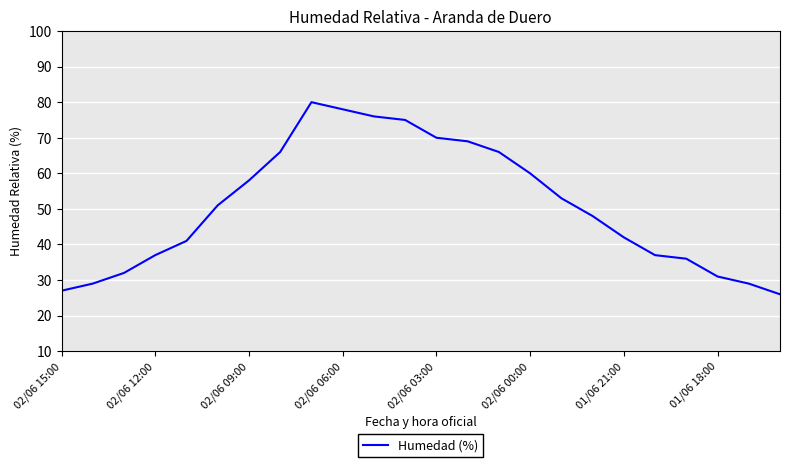

What is the greatest value displayed?

80